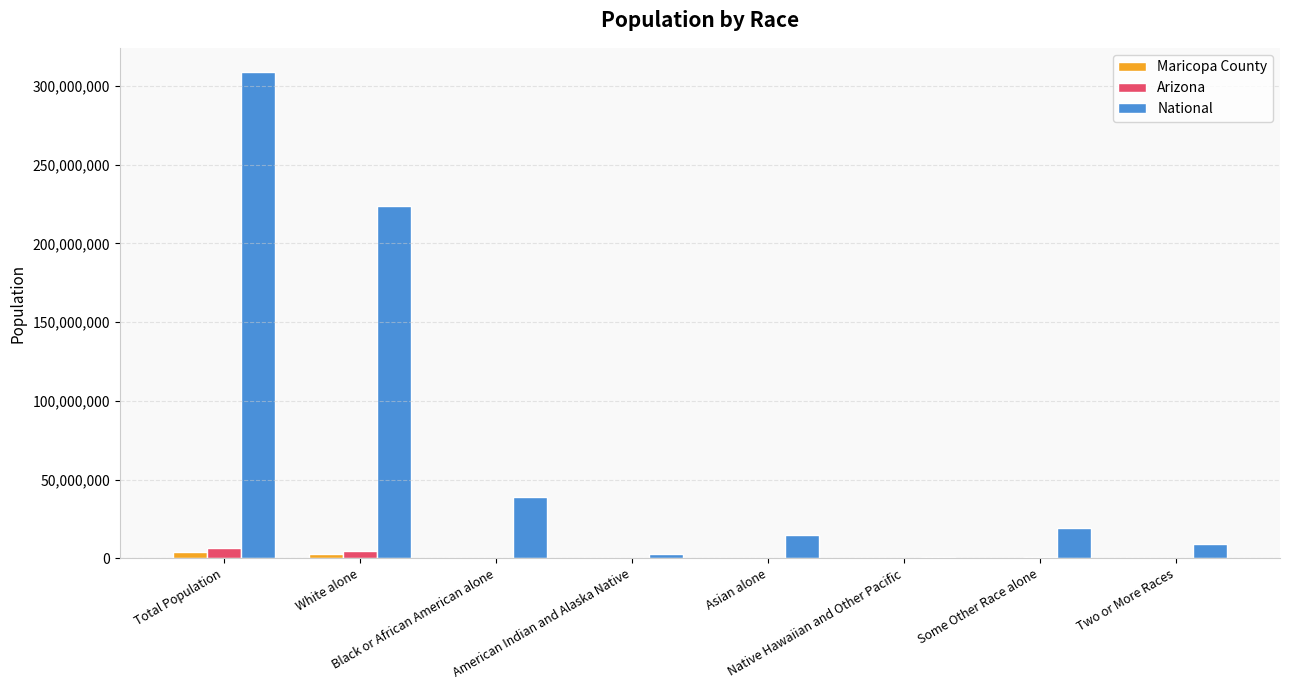

What is the sum of all Maricopa County values?

7634234